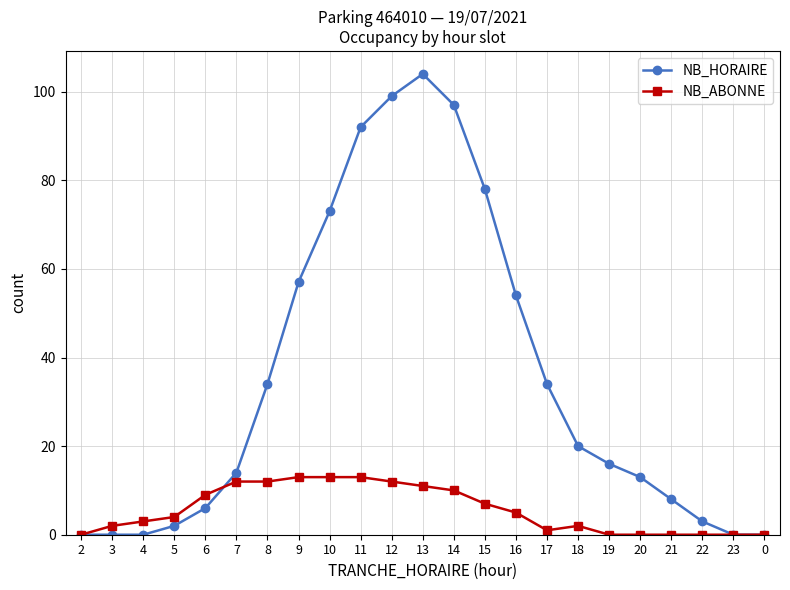

Which series changed the most between 10 and 23?

NB_HORAIRE